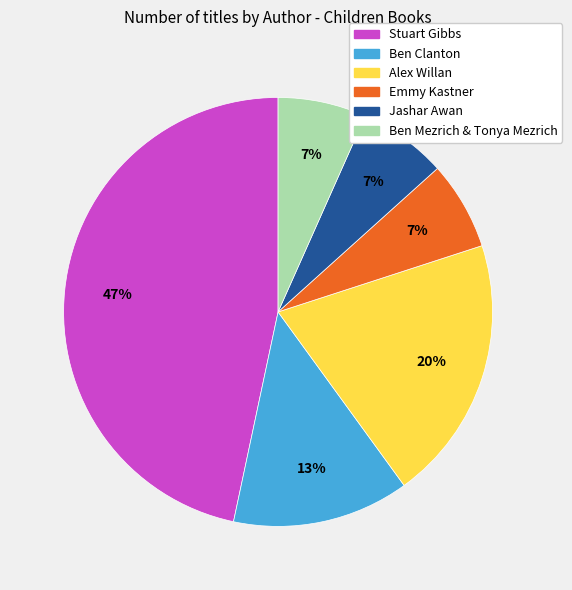

To the nearest percent, what is the average slice percentage?

17%